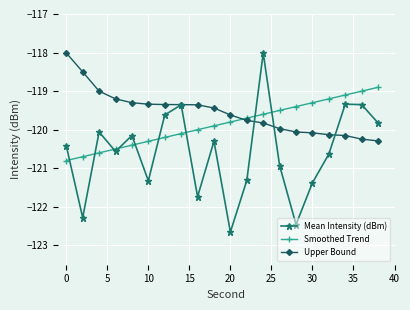

How many intersections are there between Upper Bound and Smoothed Trend?

1